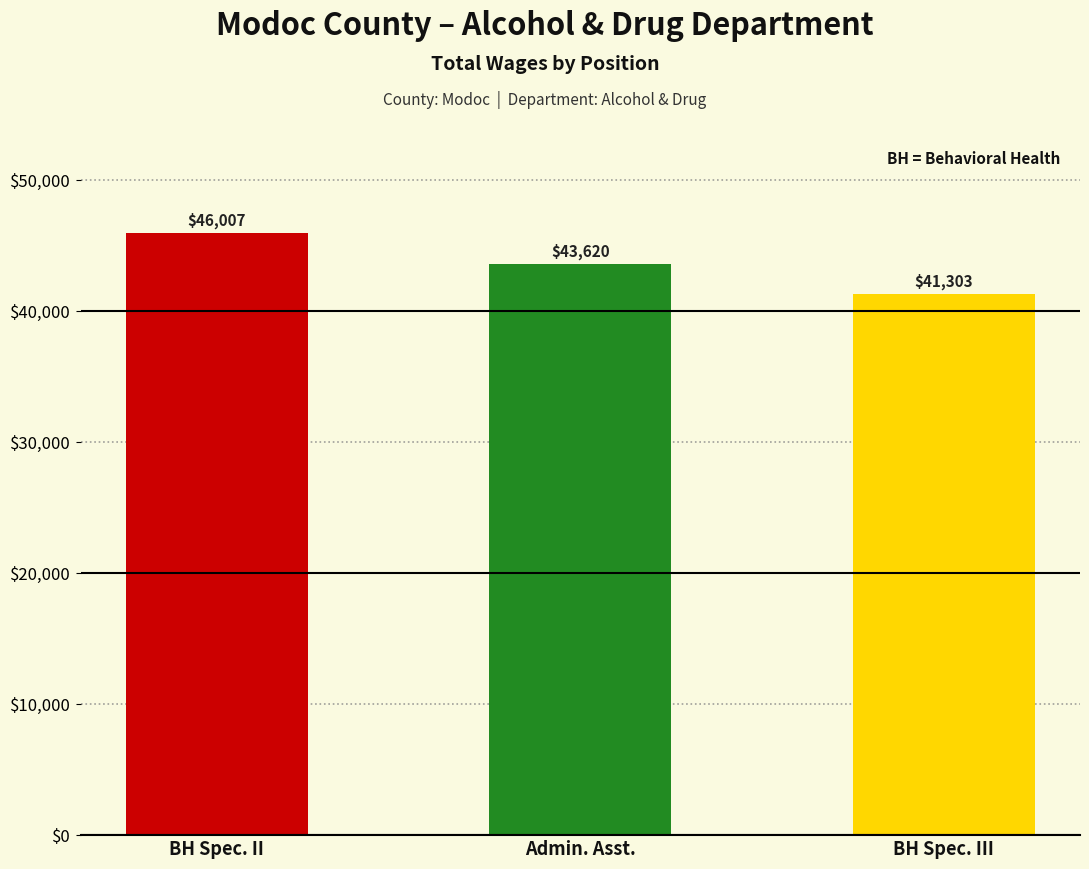

List the labels in order of value, smallest first.

BH Spec. III, Admin. Asst., BH Spec. II